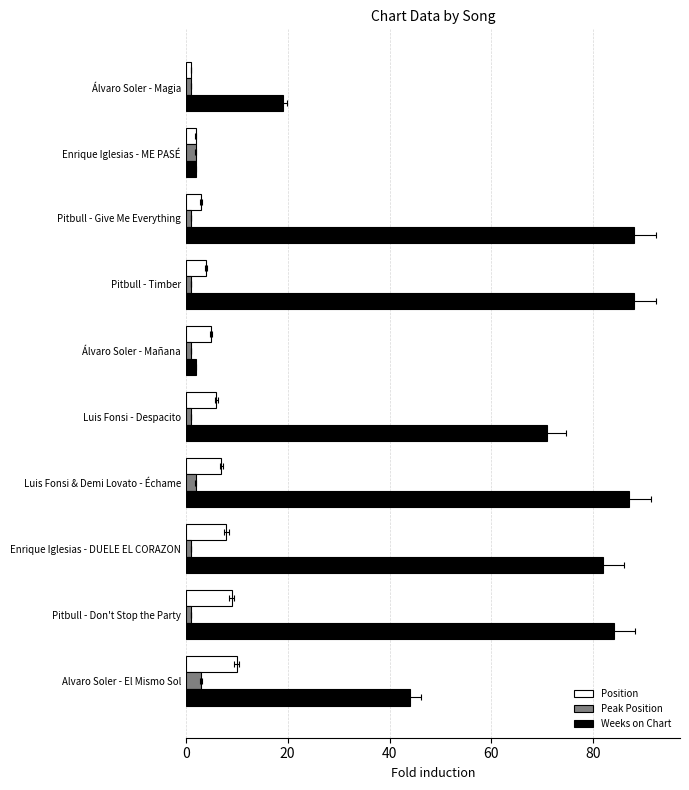

Count the Peak Position values in the range 1 to 2.

9